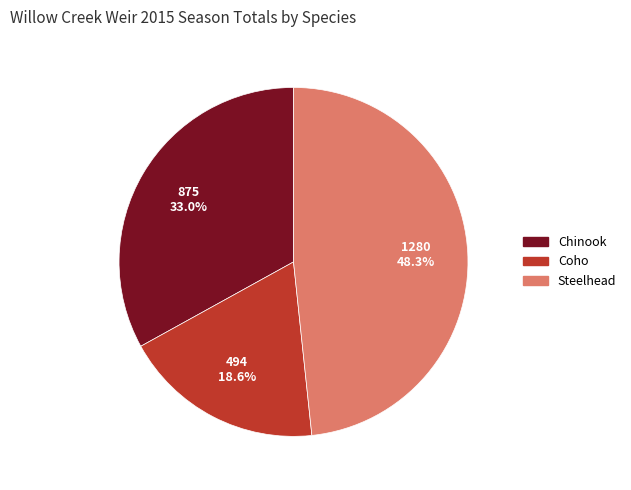

Does any single category account for the majority?

No